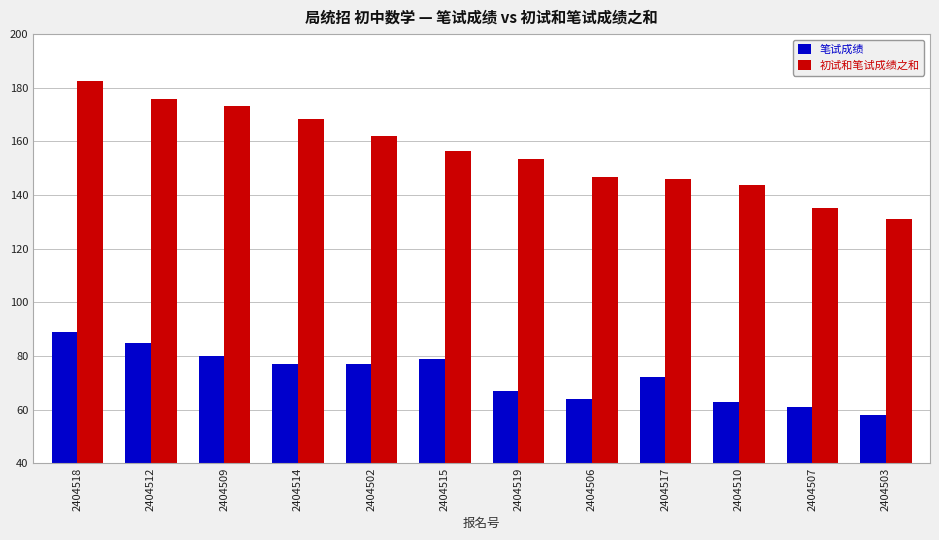

The value of 笔试成绩 at 2404518 is 126.8. True or false?

False